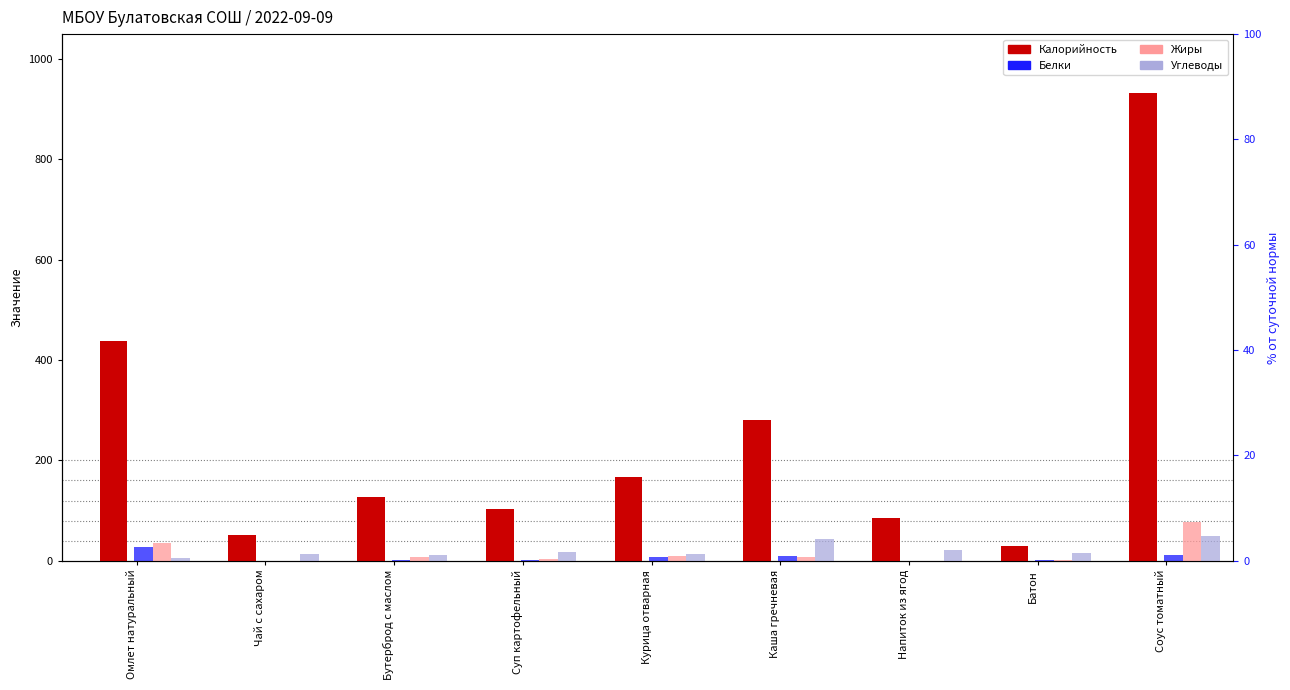

Rank the series at Каша гречневая from highest to lowest value.

Калорийность, Углеводы, Белки, Жиры